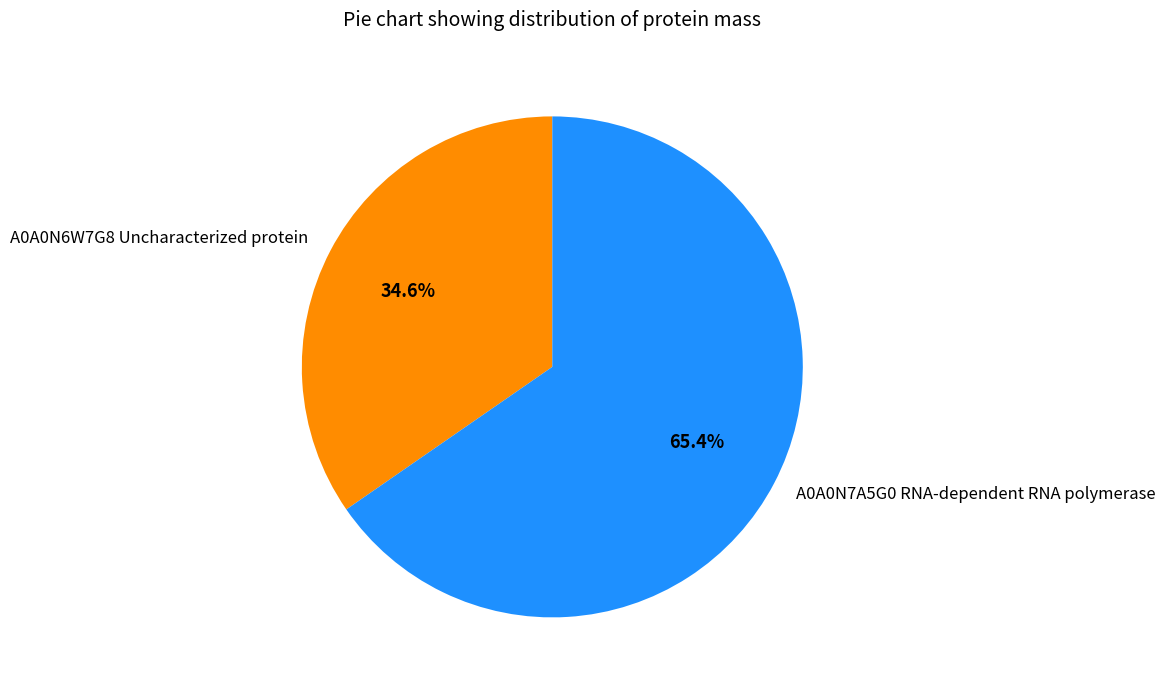

Approximately how many times larger is the value at A0A0N7A5G0 RNA-dependent RNA polymerase compared to A0A0N6W7G8 Uncharacterized protein?

1.9